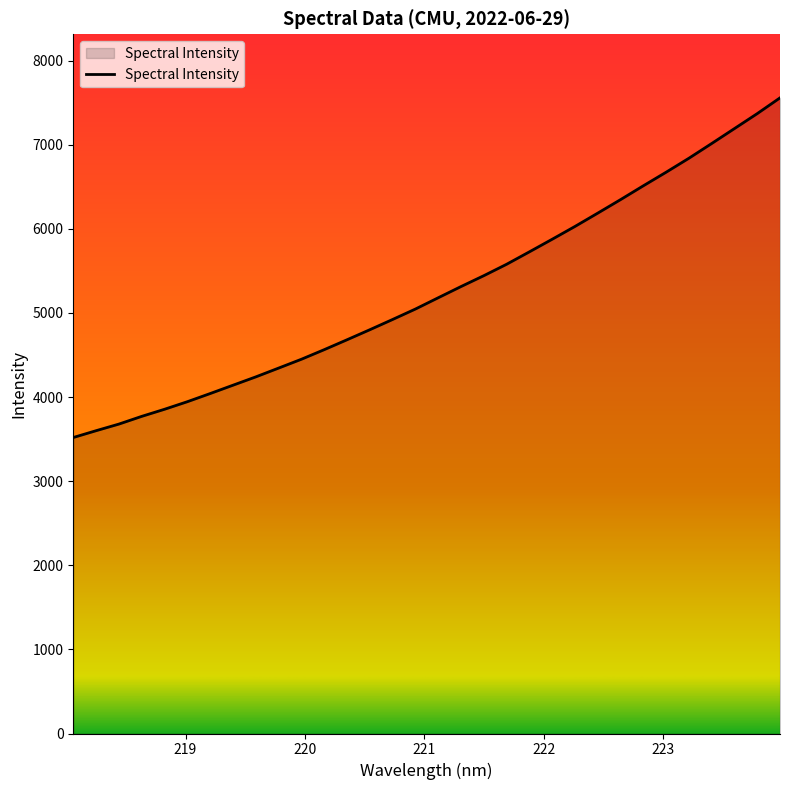

What is the average value?

5263.6